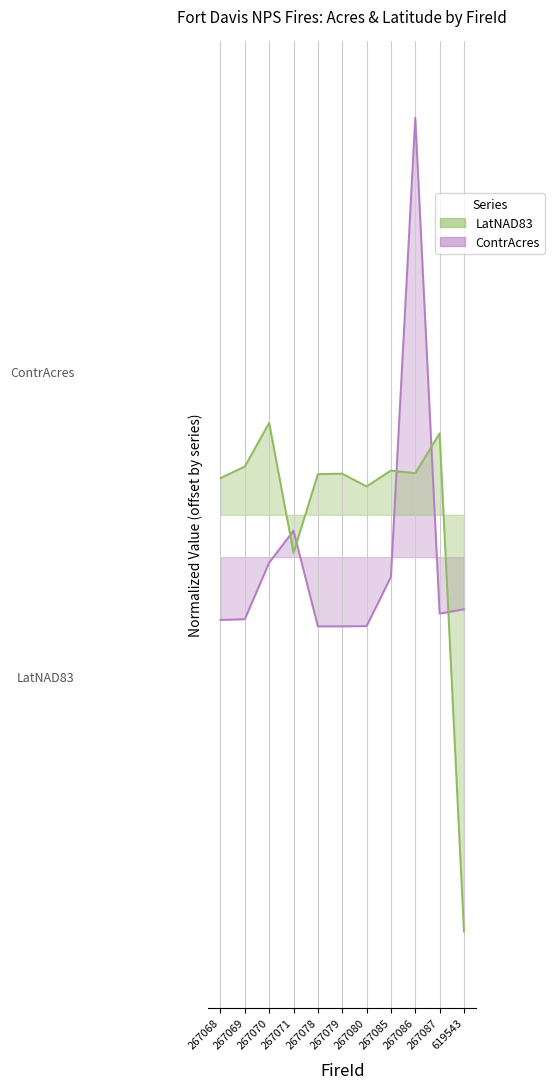

Where is ContrAcres nearest to the value 1?

267071